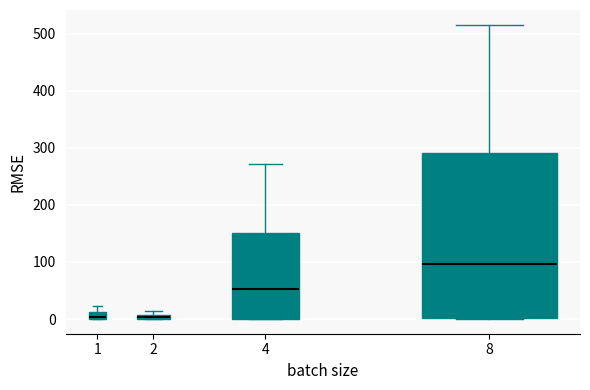

Which box is the tallest, from its lower edge to its upper edge?

8